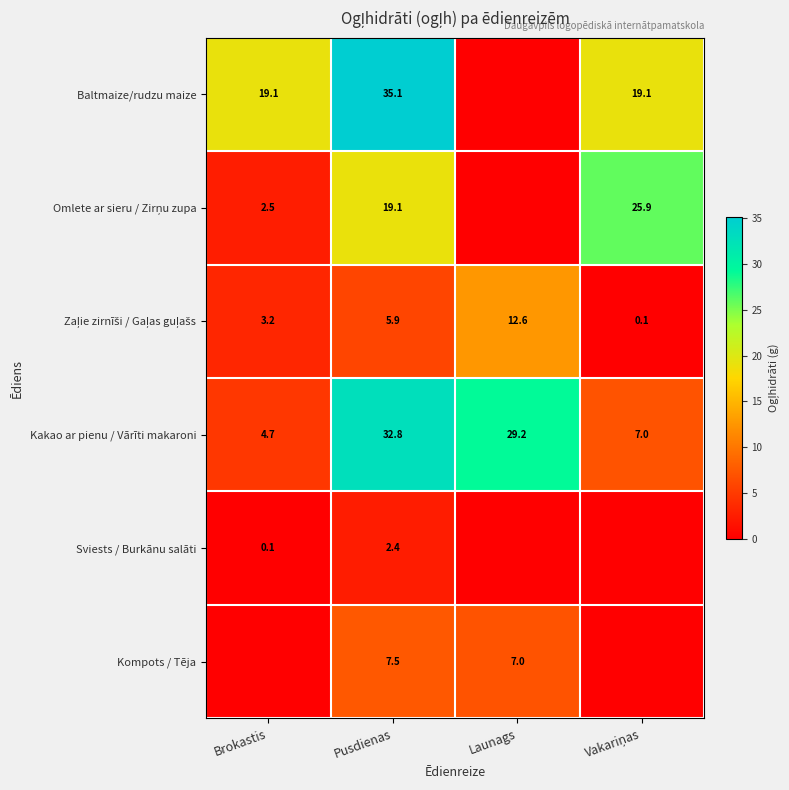

The Baltmaize/rudzu maize series shows 35.1 at Pusdienas. True or false?

True